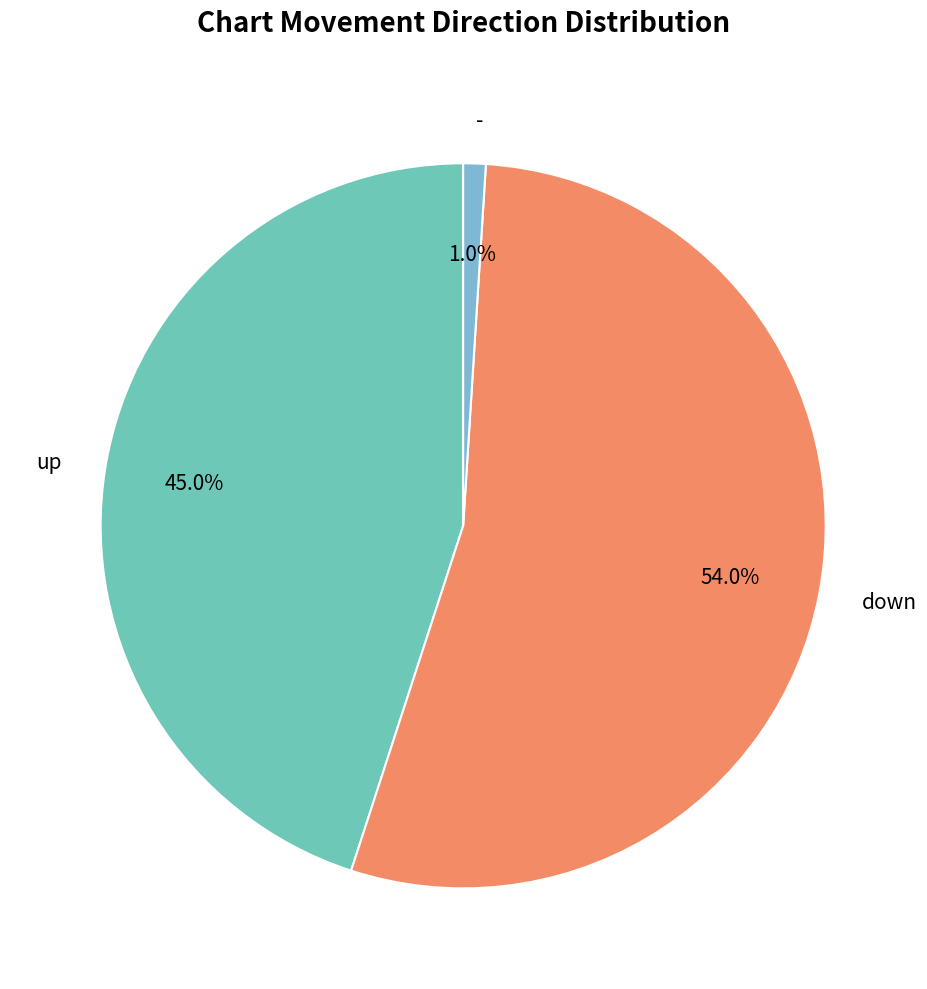

To the nearest percent, what is the combined percentage of up and down?

99%